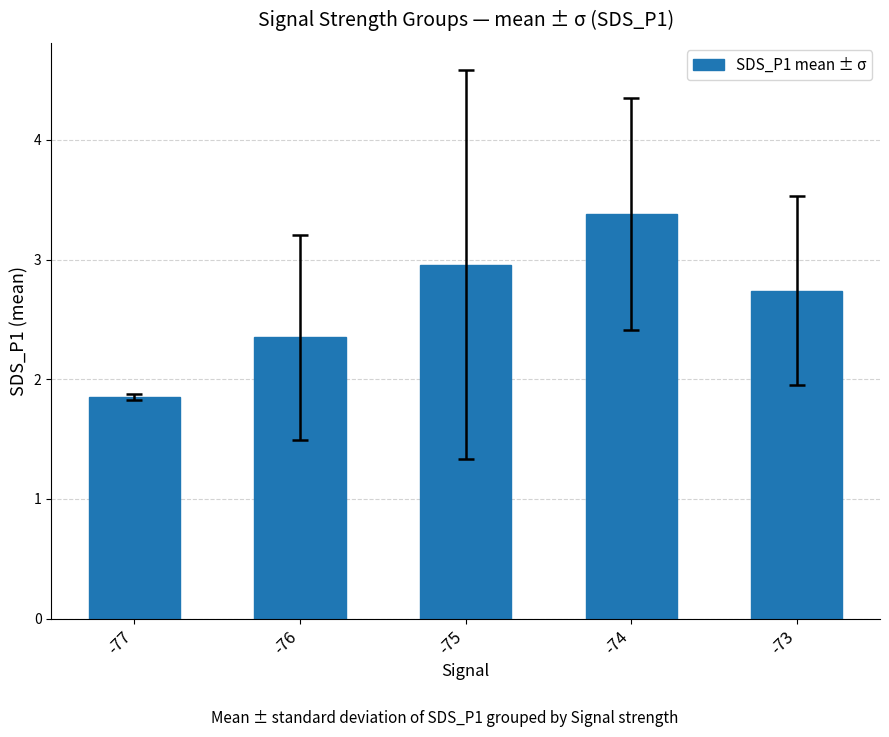

Approximately how many times larger is the value at -76 compared to -75?

0.8